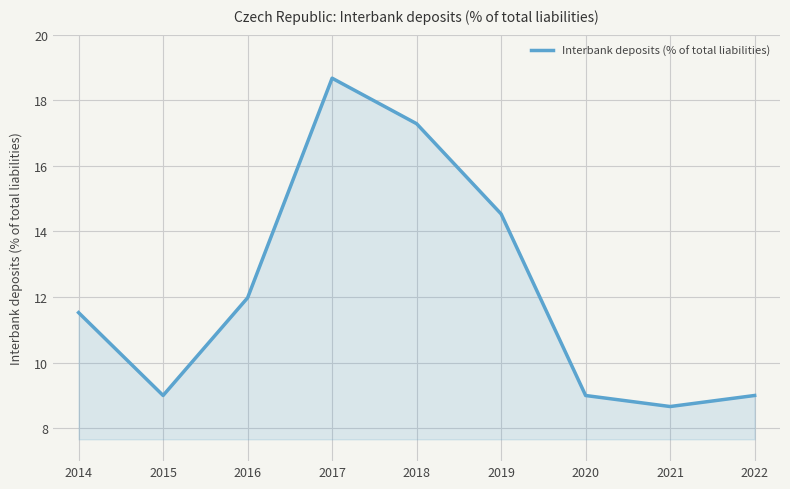

What is the greatest value displayed?

18.7